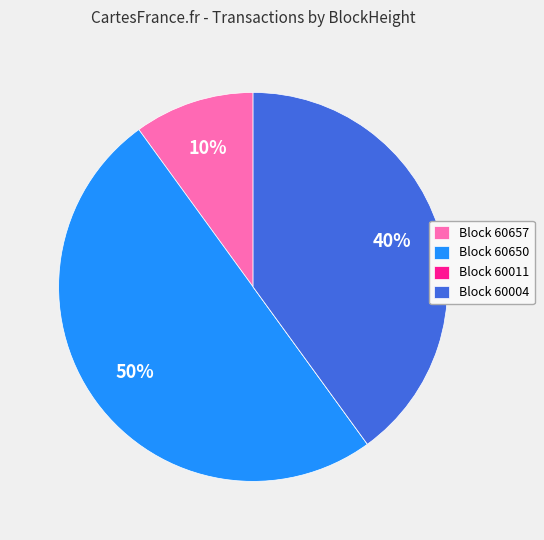

Is it true that Block 60650 is 50% of the pie?

True